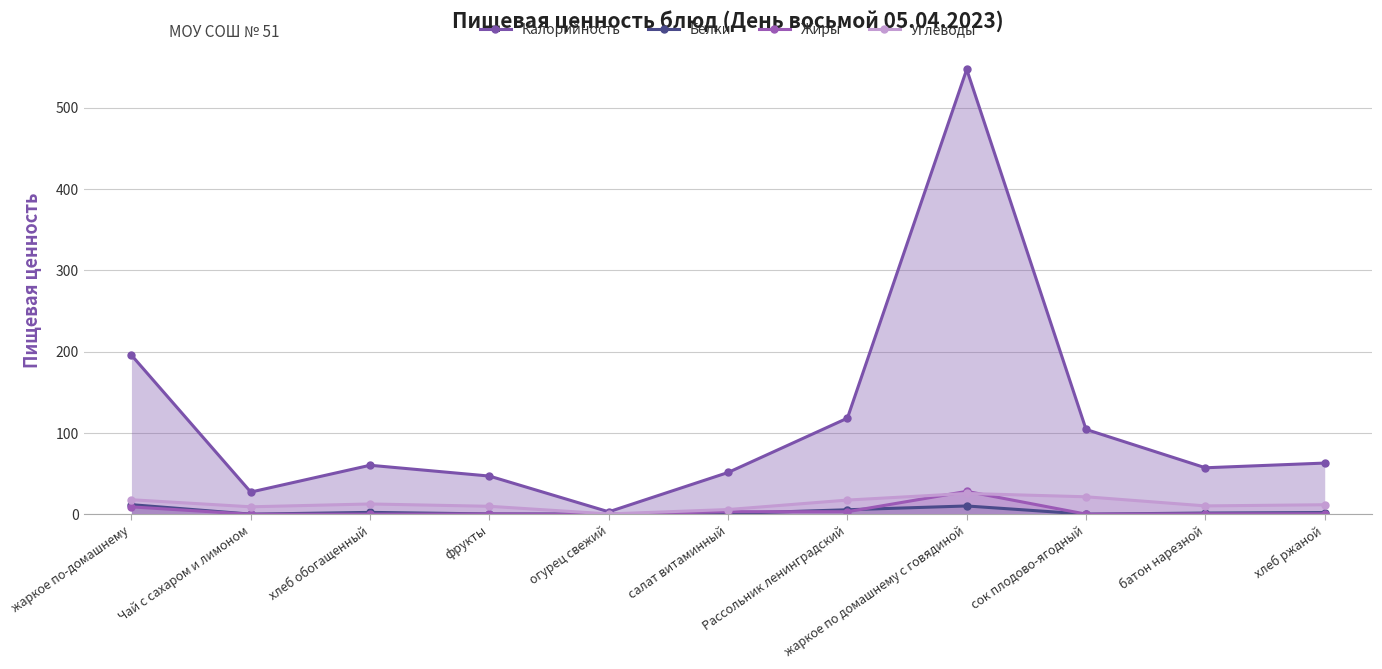

Rank the series by their maximum value, from highest to lowest.

Калорийность, Жиры, Углеводы, Белки